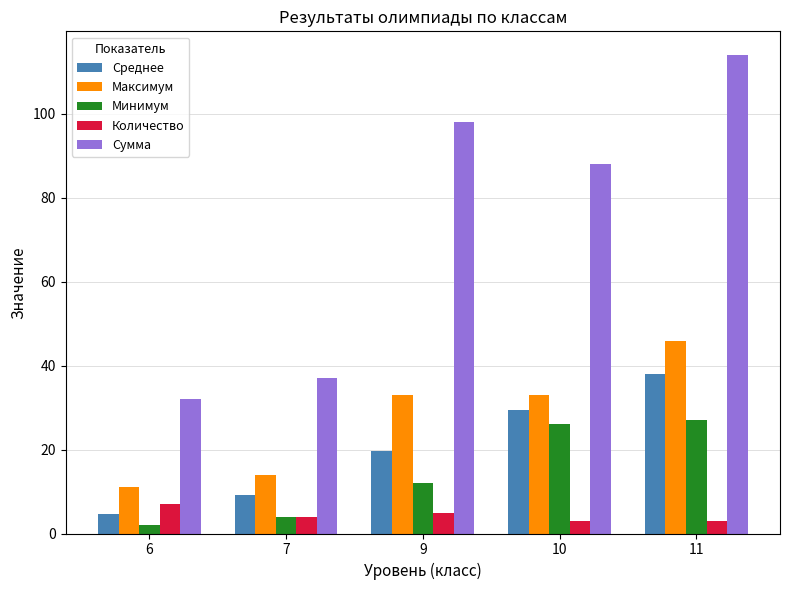

The Максимум series shows 6.6 at 6. True or false?

False